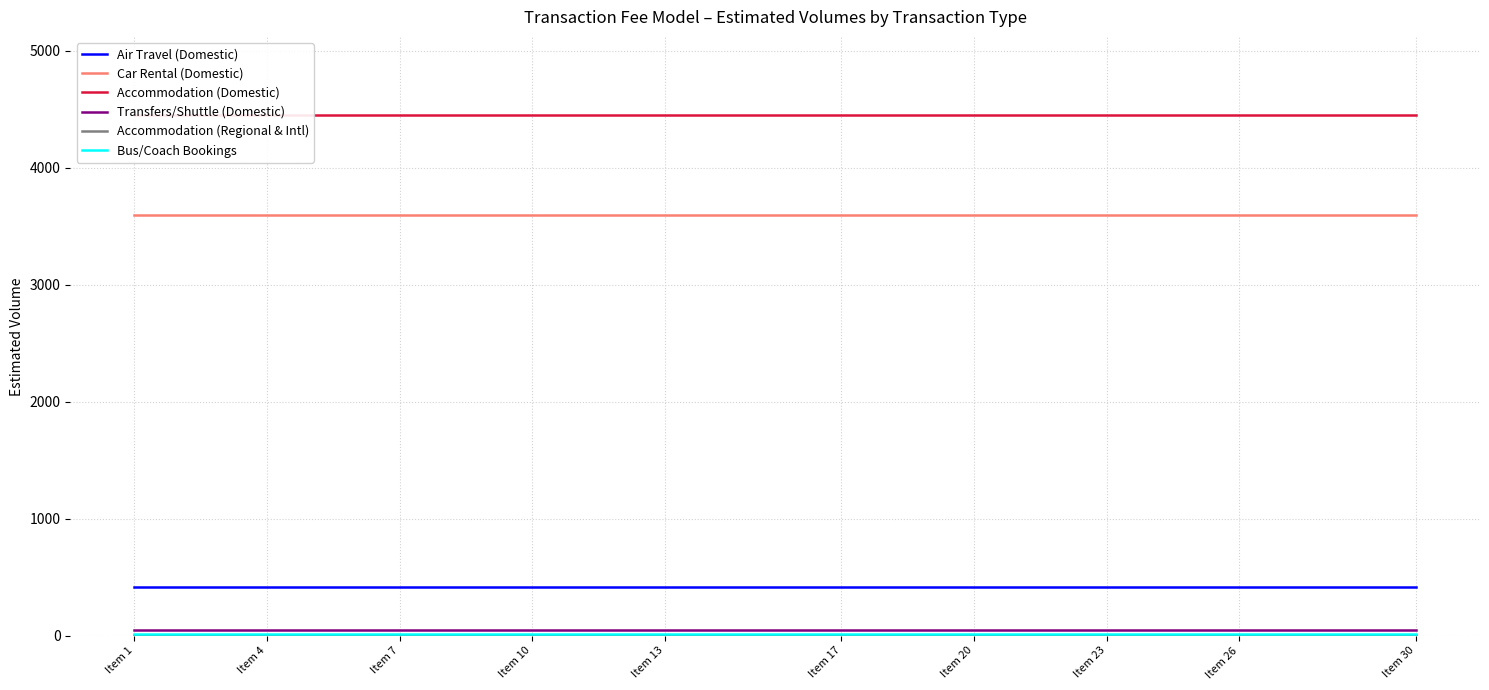

True or false: Bus/Coach Bookings and Accommodation (Regional & Intl) intersect in this chart.

False